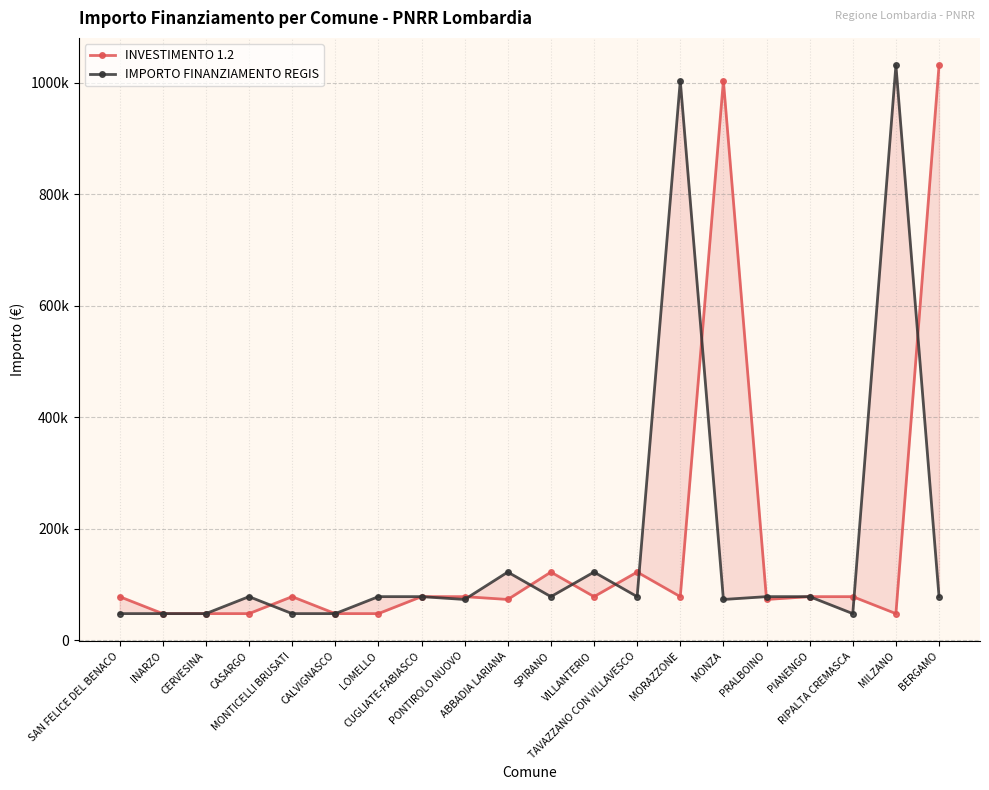

The IMPORTO FINANZIAMENTO REGIS series shows 121992 at ABBADIA LARIANA. True or false?

True